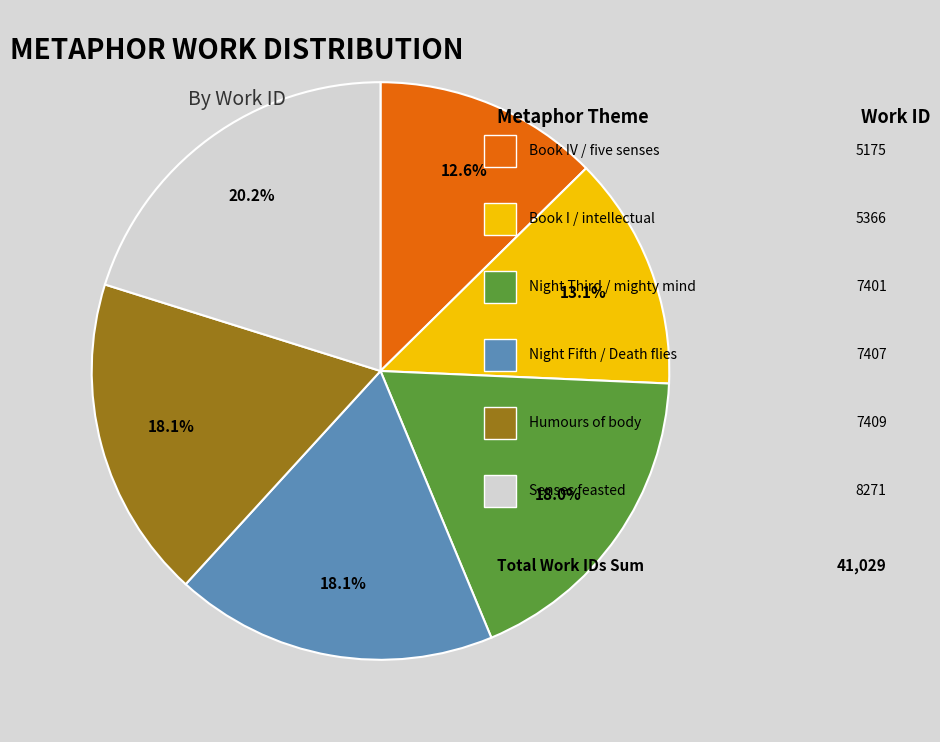

Is there a majority slice in this chart?

No